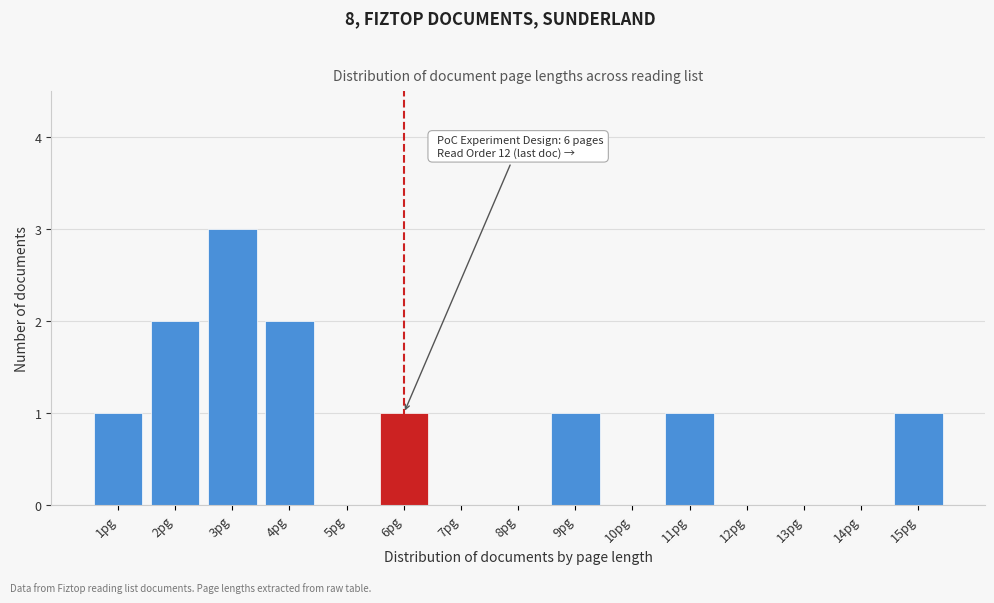

Which range on the x-axis has the tallest bar?

2.5 to 3.5